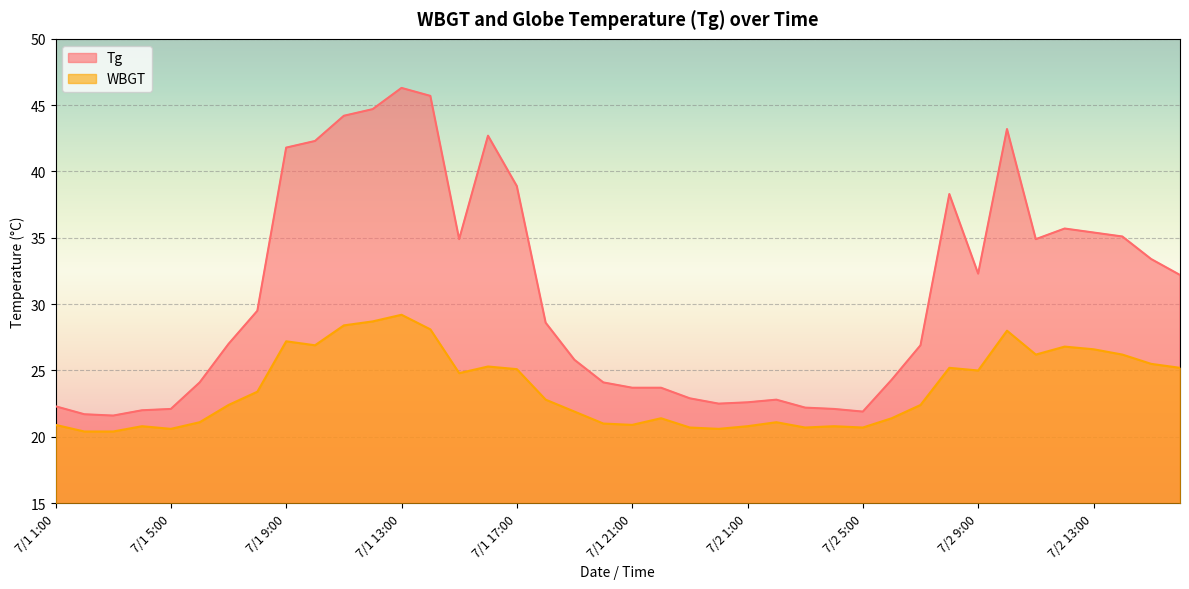

At which category is the sum across all series the highest?

7/1 13:00